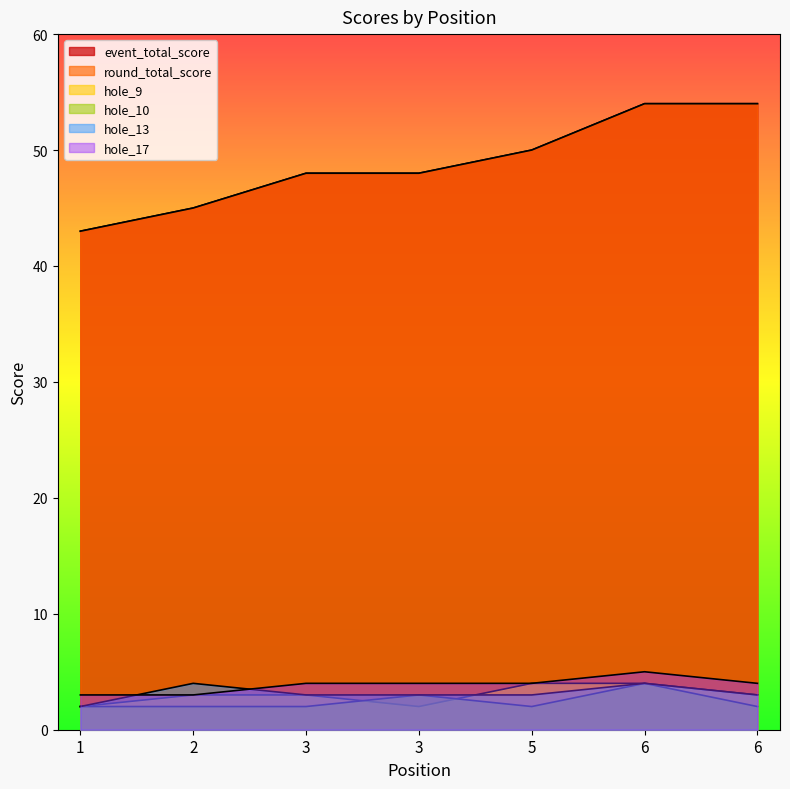

Reading right to left, list all the values displayed in this chart.

event_total_score: 54	54	50	48	48	45	43
round_total_score: 54	54	50	48	48	45	43
hole_9: 3	4	4	2	3	3	2
hole_10: 2	4	2	3	2	2	2
hole_13: 3	4	3	3	3	4	2
hole_17: 4	5	4	4	4	3	3